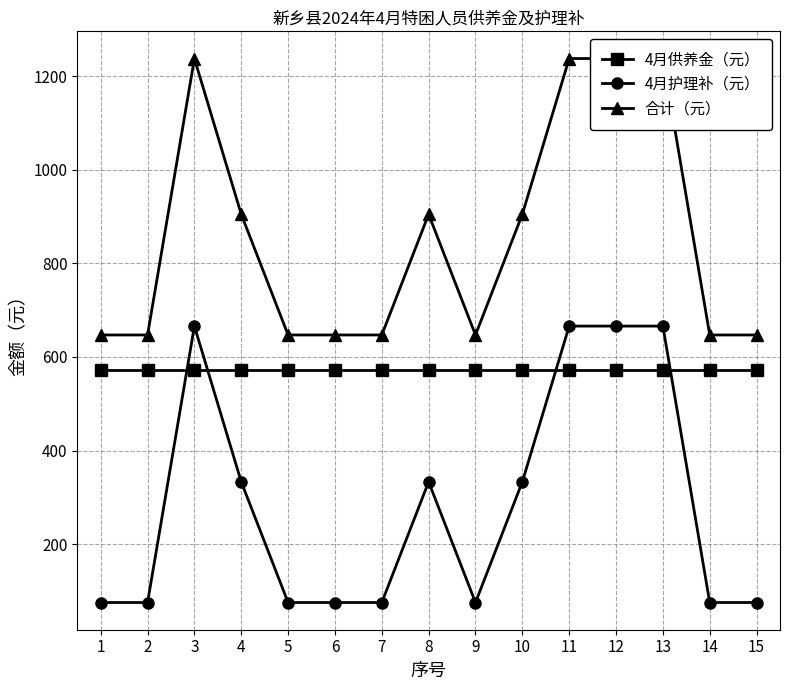

At which category does 4月护理补（元） reach its first local valley?

9